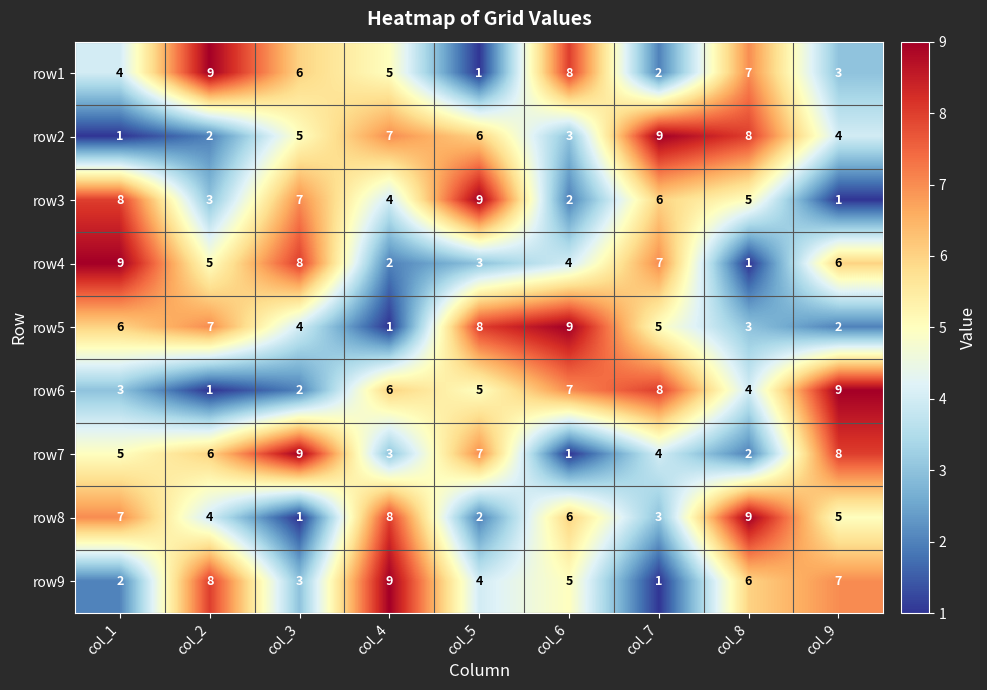

What is the maximum value shown in the chart?

9